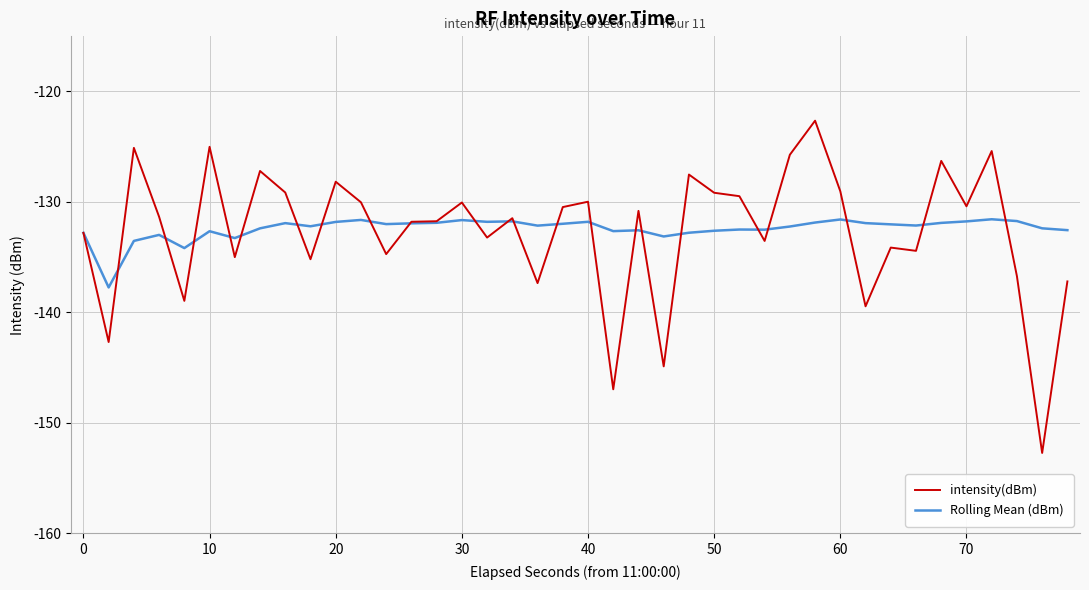

Which series has the largest range (max minus min)?

intensity(dBm)